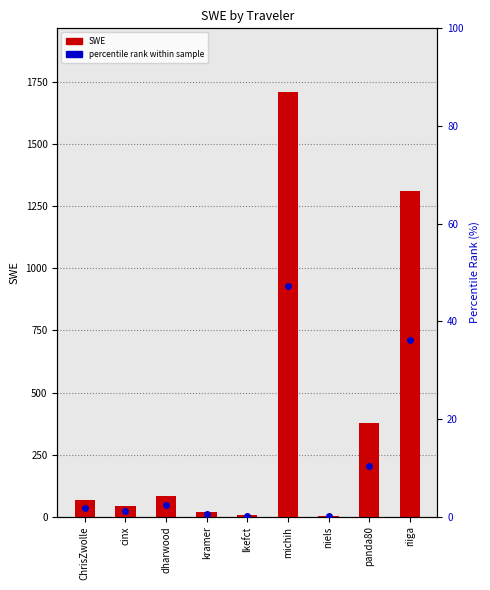

At how many categories does at least one series exceed 1604?

1